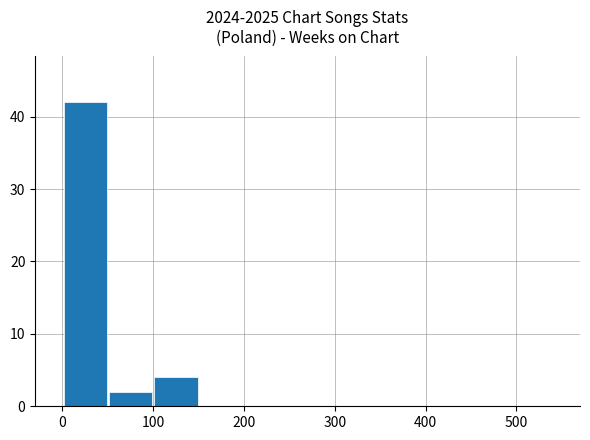

How many data points does each series have?

11